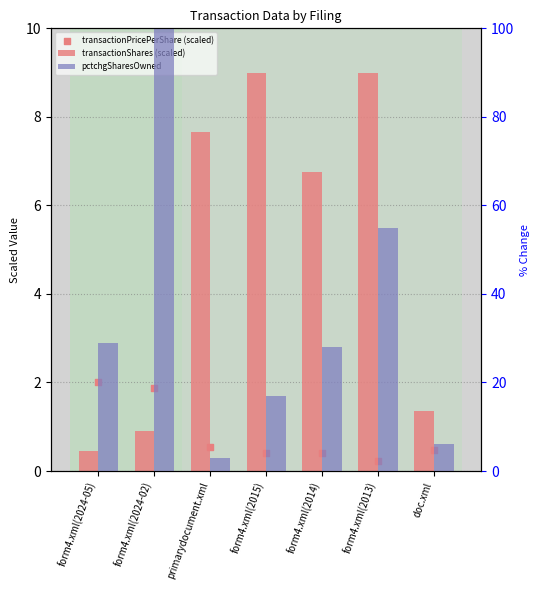

Is the value of pctchgSharesOwned at form4.xml(2024-05) greater than the value of transactionShares (scaled) at form4.xml(2024-02)?

Yes